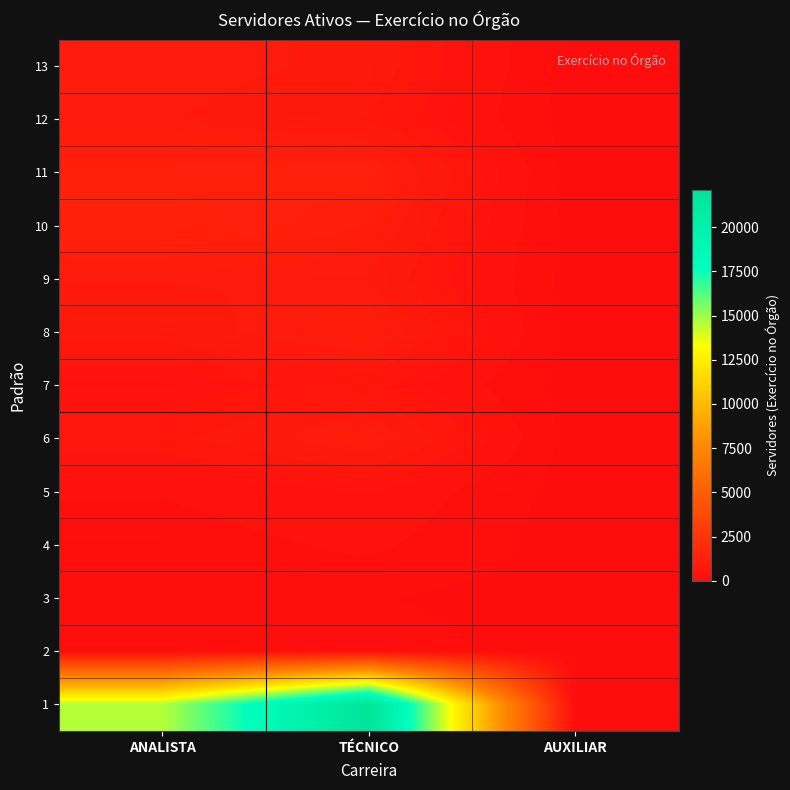

What is the difference between the highest and lowest values at ANALISTA?

14433